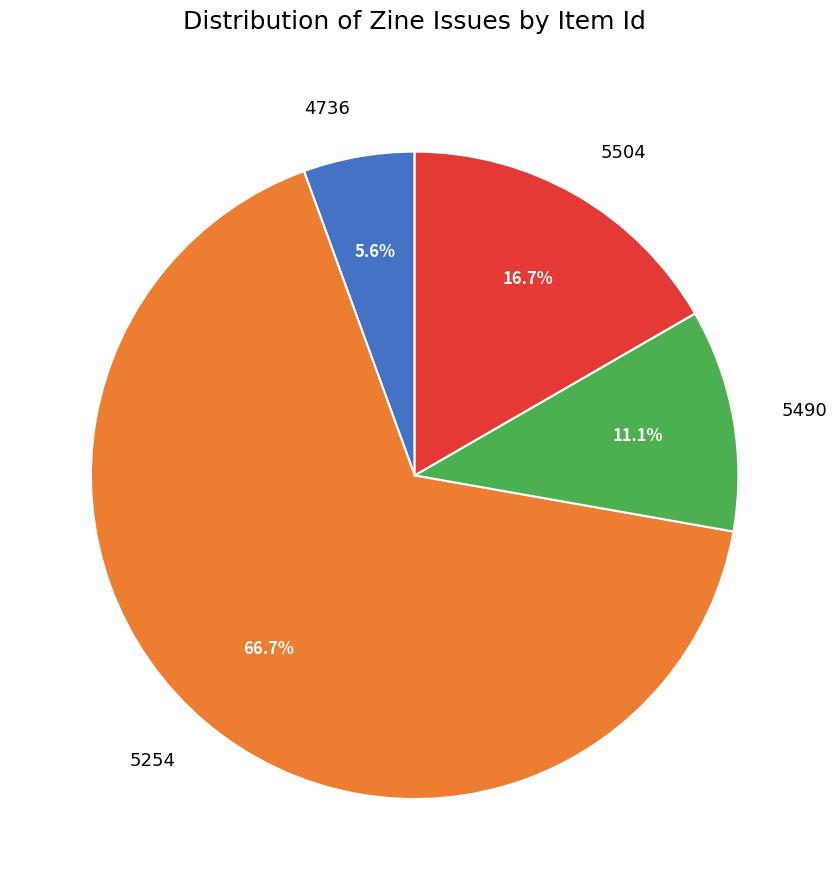

Which slice is the largest?

5254